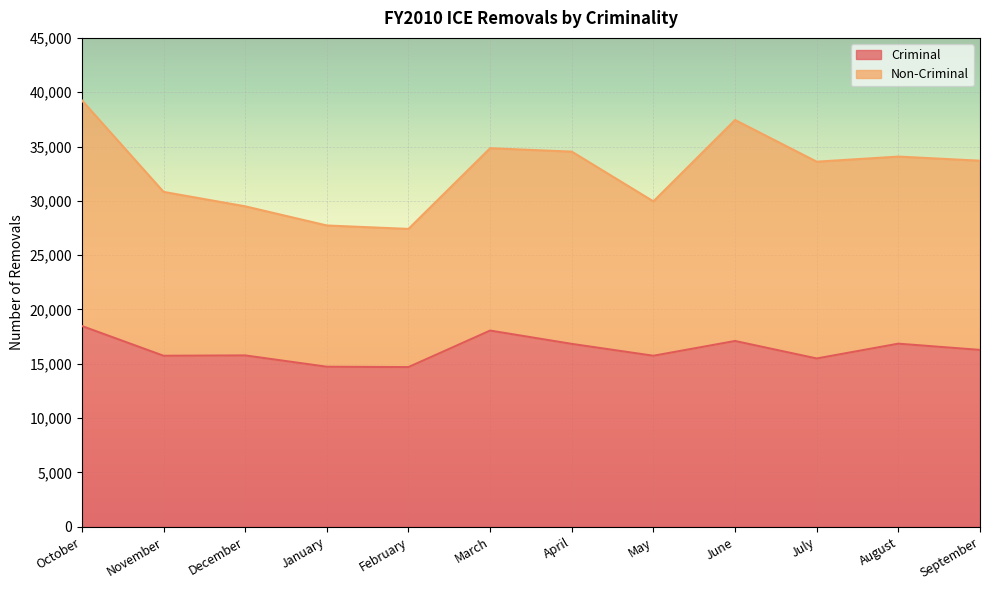

Where is the data nearest to the value 16588?

April